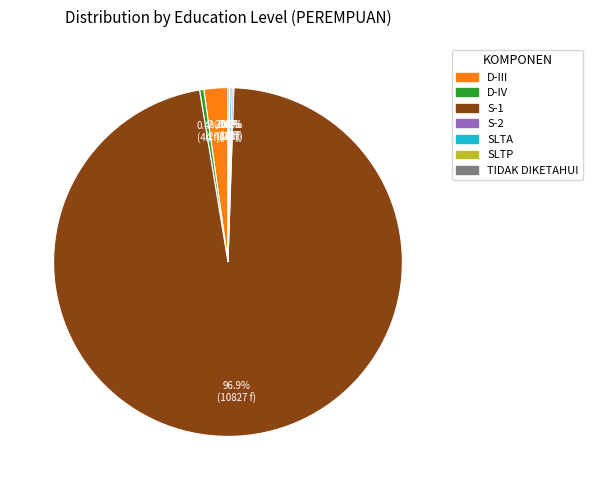

To the nearest percent, what is the difference between the largest and smallest slice percentages?

97%